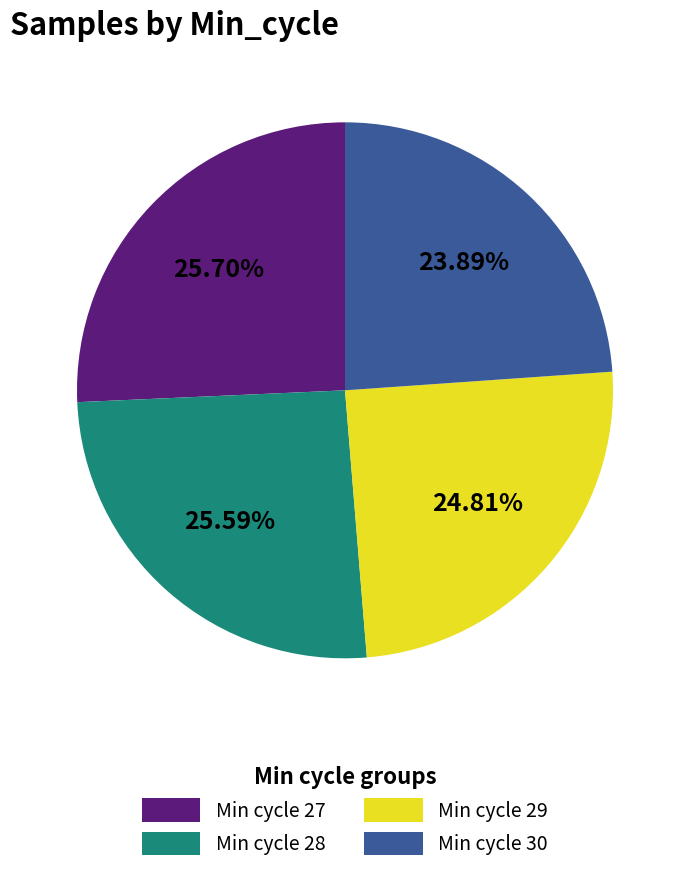

Is there any slice that represents more than half of the pie?

No